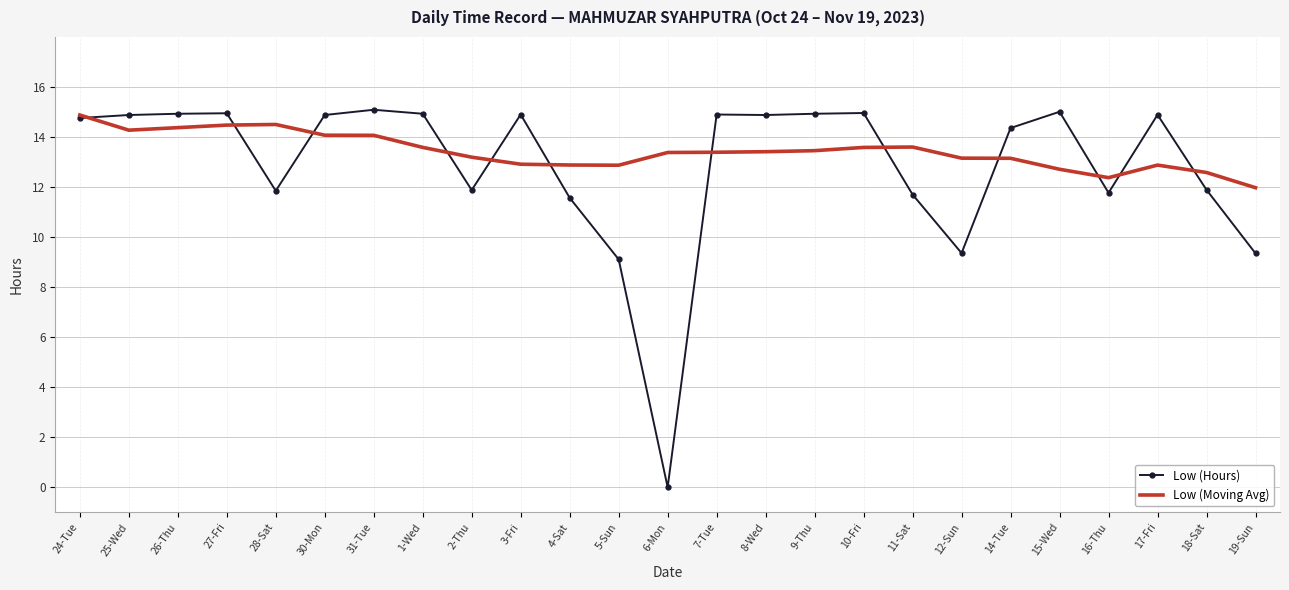

How many values in the Low (Moving Avg) series exceed 13?

17